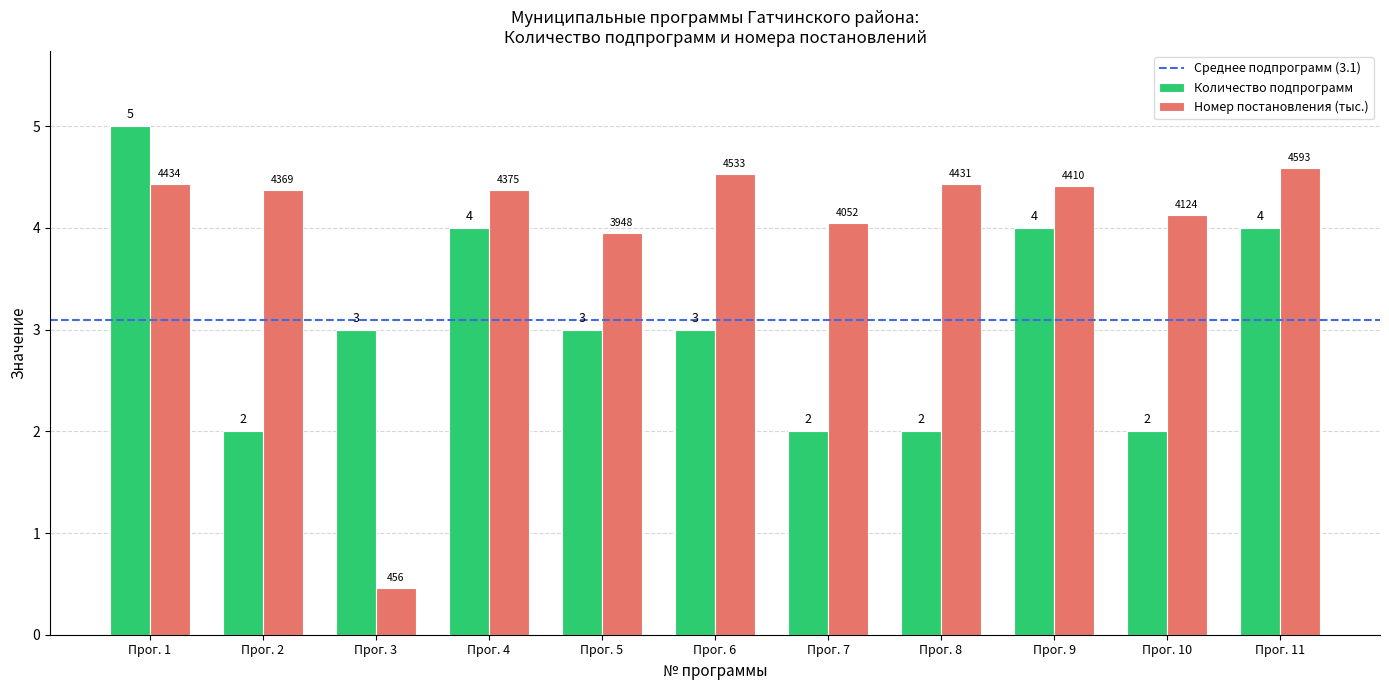

What is the approximate value of Количество подпрограмм at Прог. 10?

2.0